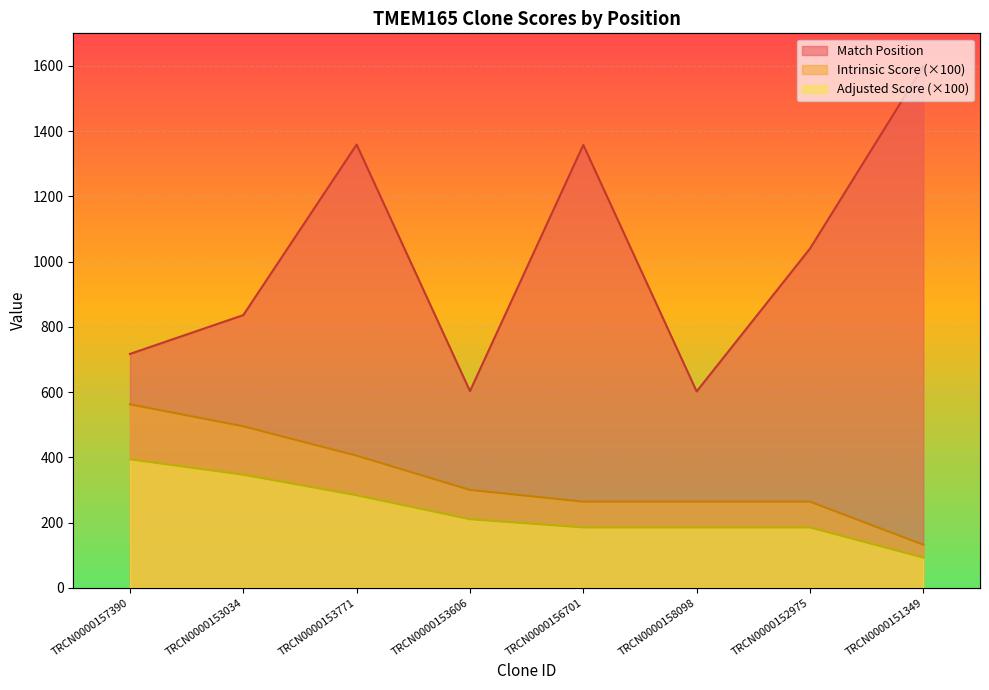

What is the difference between the highest and lowest values at TRCN0000153606?

393.0